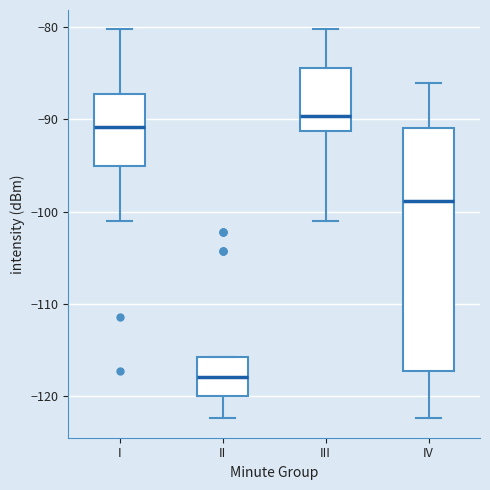

Reading left to right, transcribe this box plot: for each box, give where its median line is, the range the box spans, and where its two whiskers end, as read against the y-axis. The values are not printed on the chart, so give them approximately, as read against the axis.

I: median -91, box -95 to -87, whiskers -101 to -80
II: median -118, box -120 to -116, whiskers -122 to -116
III: median -90, box -91 to -84, whiskers -101 to -80
IV: median -99, box -117 to -91, whiskers -122 to -86